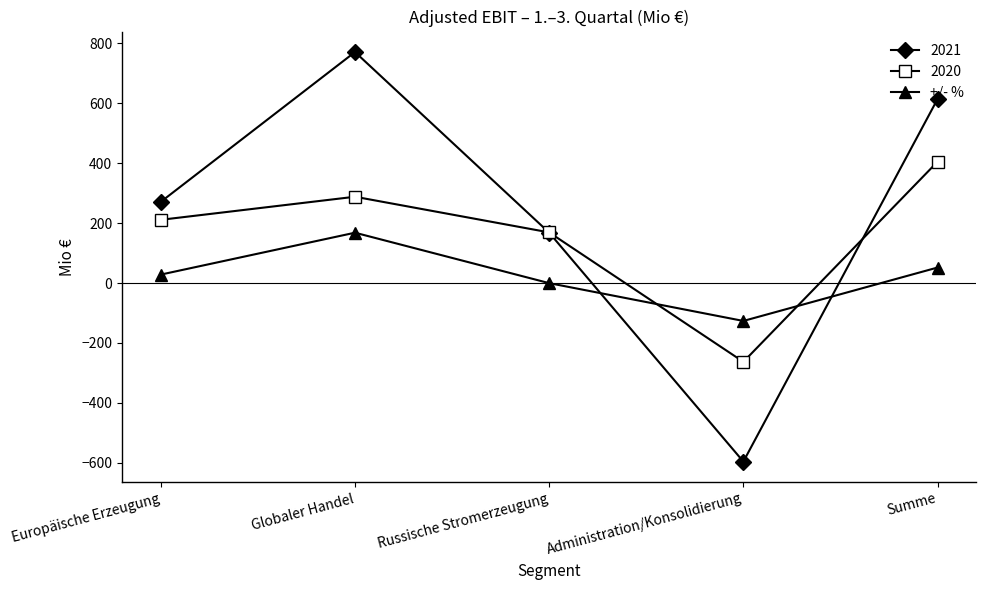

What is the label of the 5th point from the right?

Europäische Erzeugung